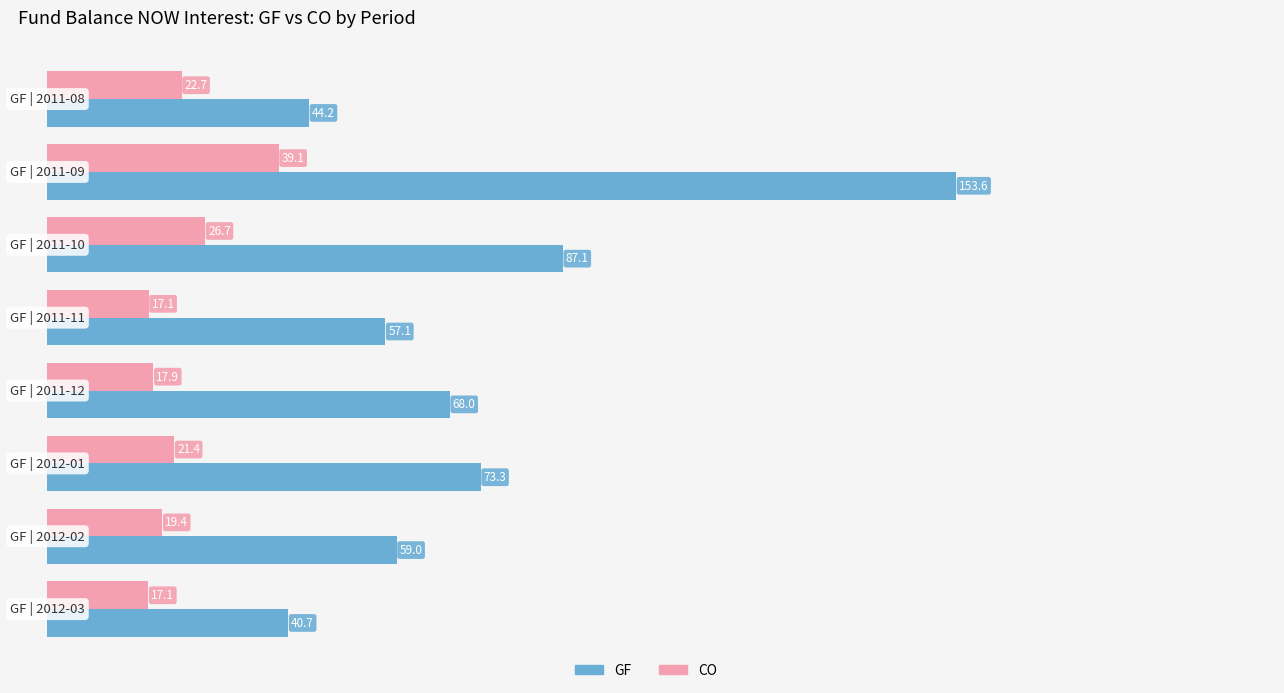

What is the greatest value displayed?

153.6